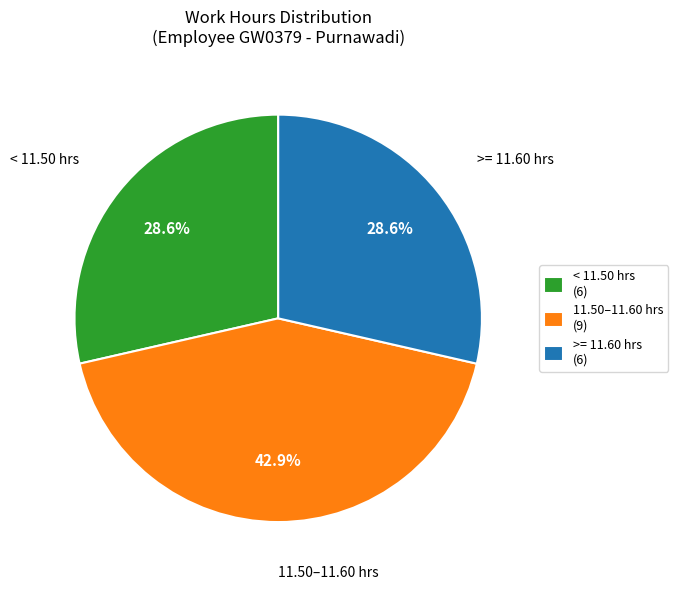

Count the number of slices in the pie.

3